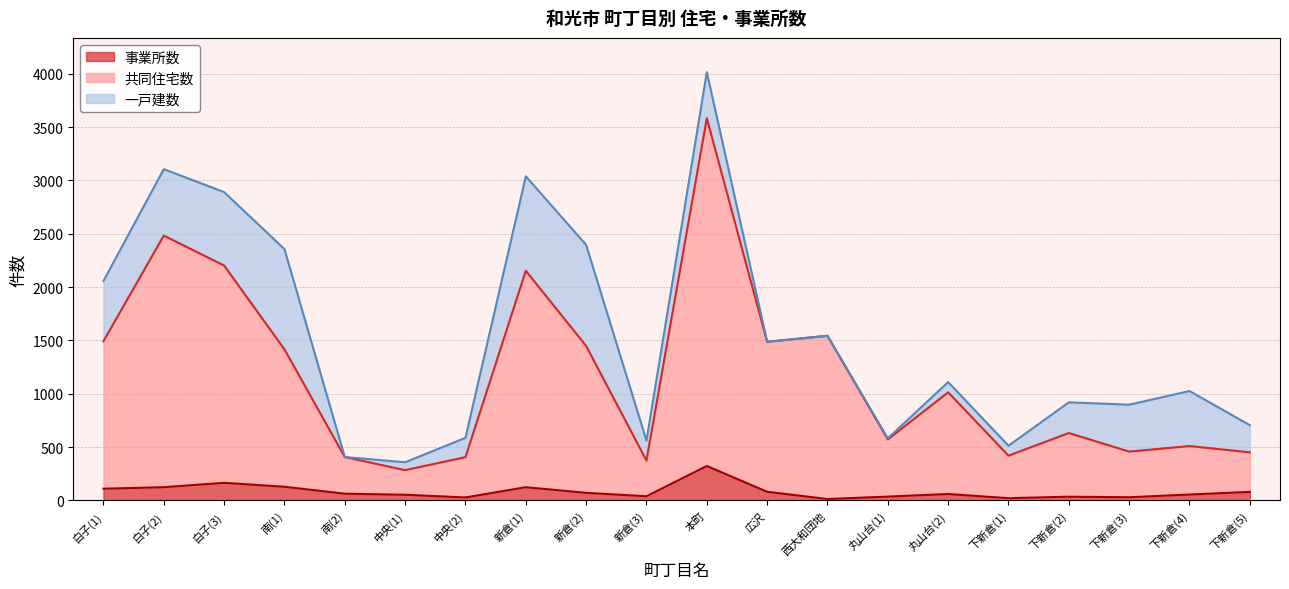

What is the sum of the 共同住宅数 values at 本町 and 広沢?

5071